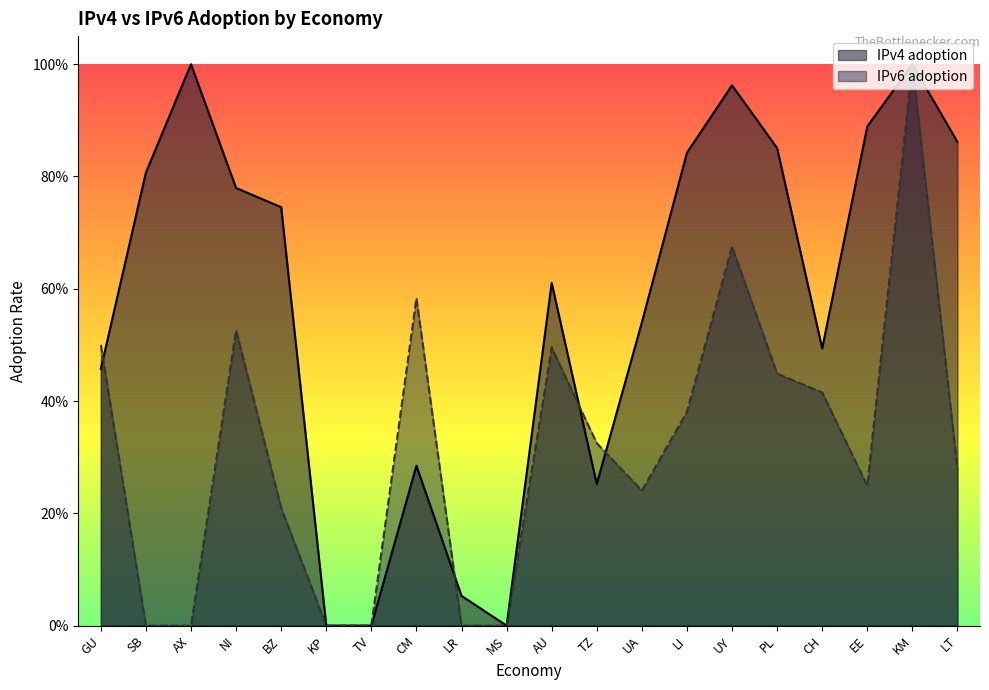

Read the IPv6 adoption value at LT.

0.3